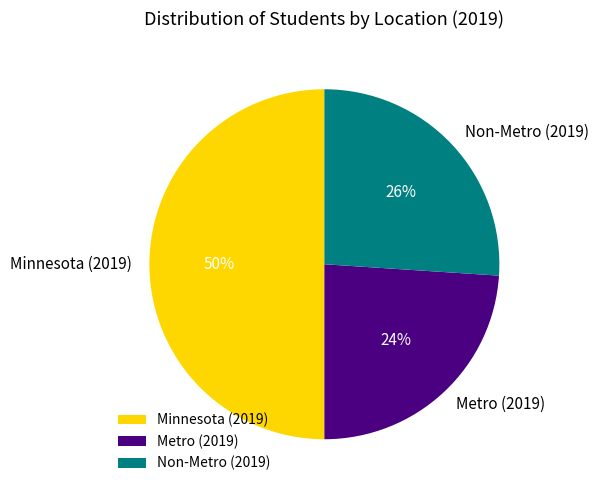

Rank the categories by value from lowest to highest.

Metro (2019), Non-Metro (2019), Minnesota (2019)